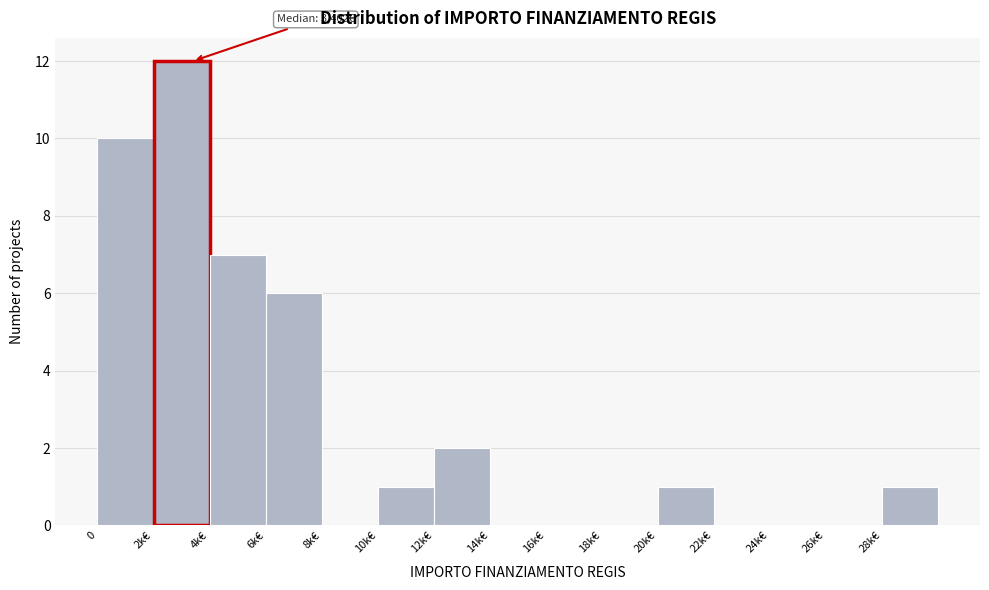

Reading left to right, transcribe all the data shown in this chart.

0=10	2k€=12	4k€=7	6k€=6	8k€=0	10k€=1	12k€=2	14k€=0	16k€=0	18k€=0	20k€=1	22k€=0	24k€=0	26k€=0	28k€=1